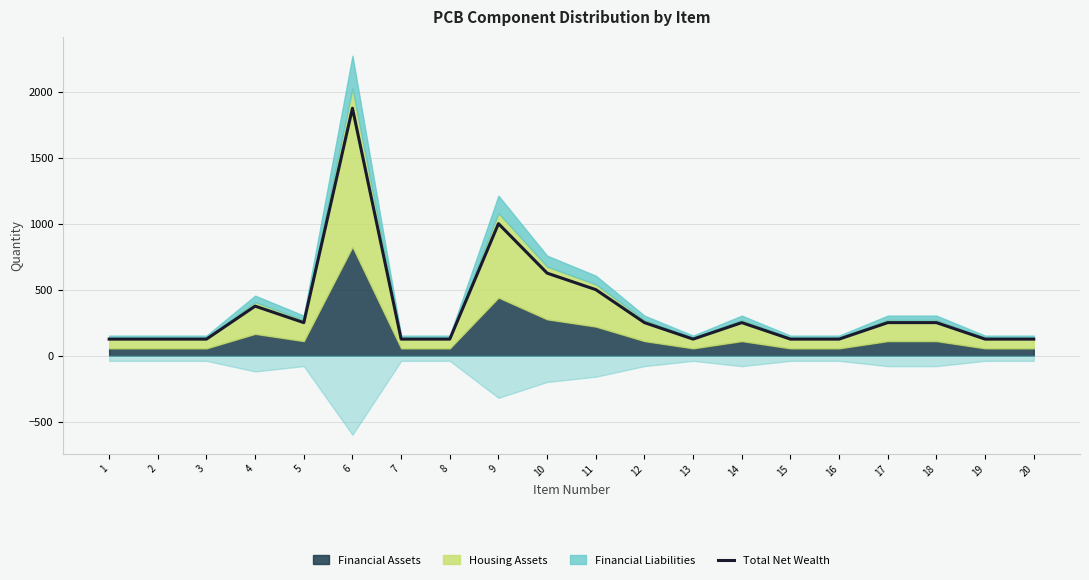

Rank the categories by value from lowest to highest.

1, 2, 3, 7, 8, 13, 15, 16, 19, 20, 5, 12, 14, 17, 18, 4, 11, 10, 9, 6